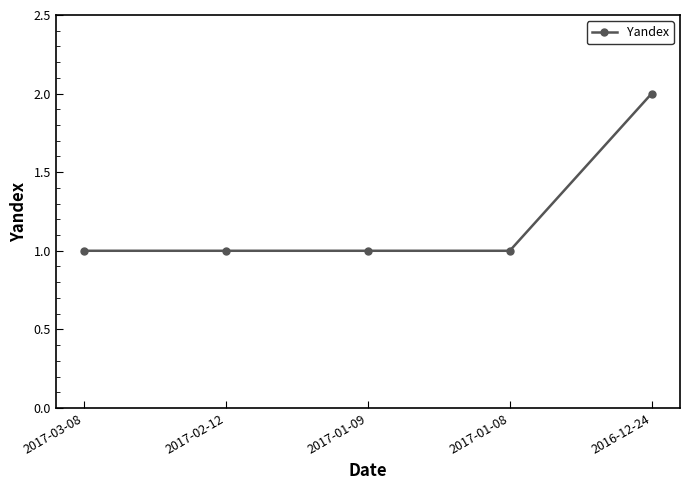

The chart shows a value of 3 at 2016-12-24. True or false?

False